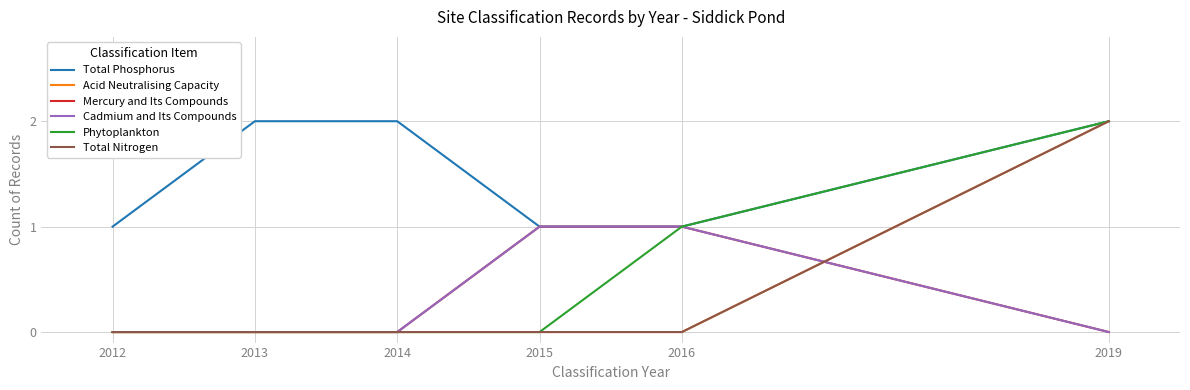

Between 2014 and 2016, which series saw the biggest shift?

Total Phosphorus